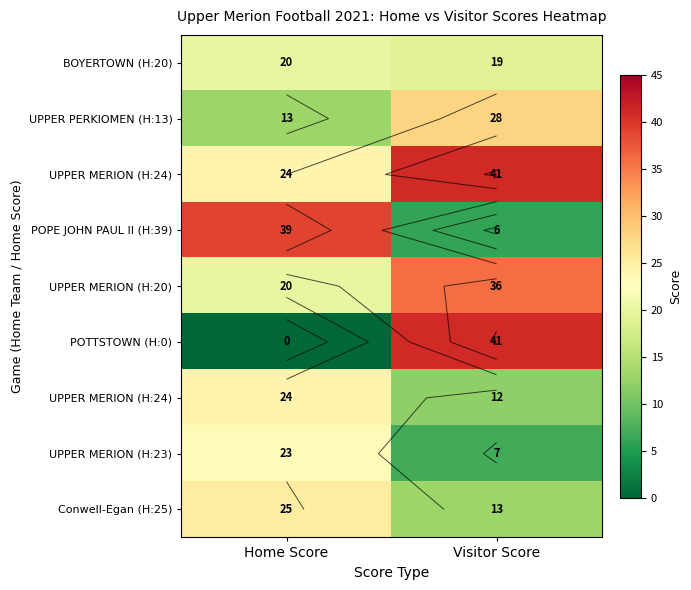

What is the total value across all series at Visitor Score?

203